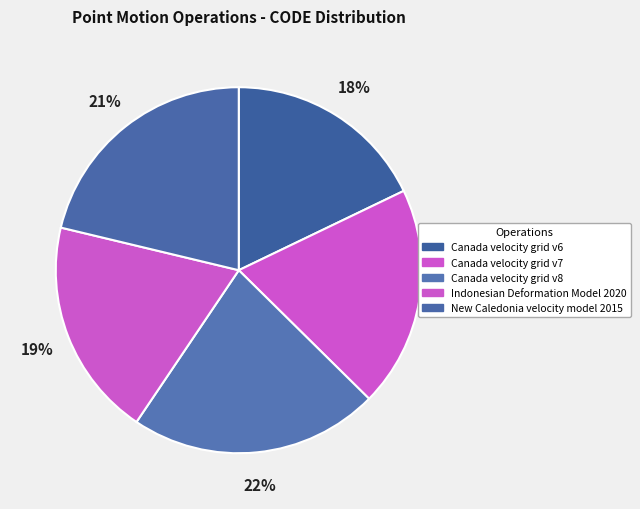

To the nearest percent, what is the average slice percentage?

20%